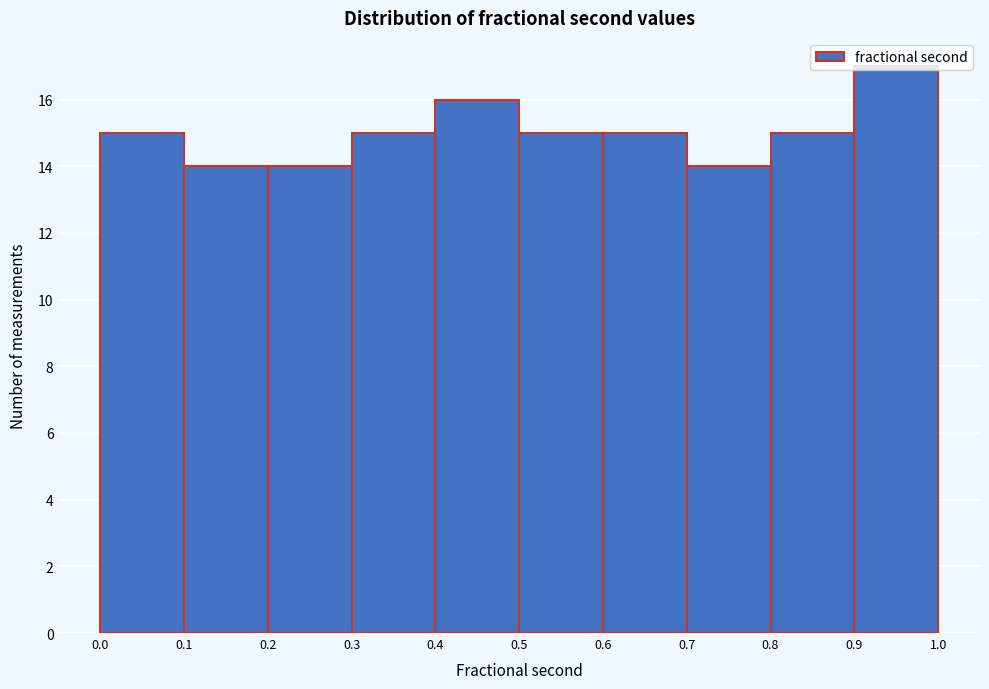

Reading left to right, transcribe this chart: for each bar, give the range it covers on the x-axis and its height. The values are not printed on the chart, so give them approximately, as read against the axis.

0.0 to 0.1: 15
0.1 to 0.2: 14
0.2 to 0.3: 14
0.3 to 0.4: 15
0.4 to 0.5: 16
0.5 to 0.6: 15
0.6 to 0.7: 15
0.7 to 0.8: 14
0.8 to 0.9: 15
0.9 to 1.0: 17